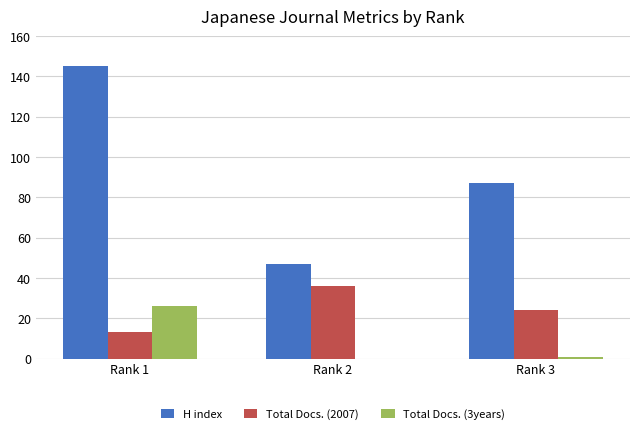

Reading right to left, extract all data points from this chart.

H index: Rank 3=87	Rank 2=47	Rank 1=145
Total Docs. (2007): Rank 3=24	Rank 2=36	Rank 1=13
Total Docs. (3years): Rank 3=1	Rank 2=0	Rank 1=26